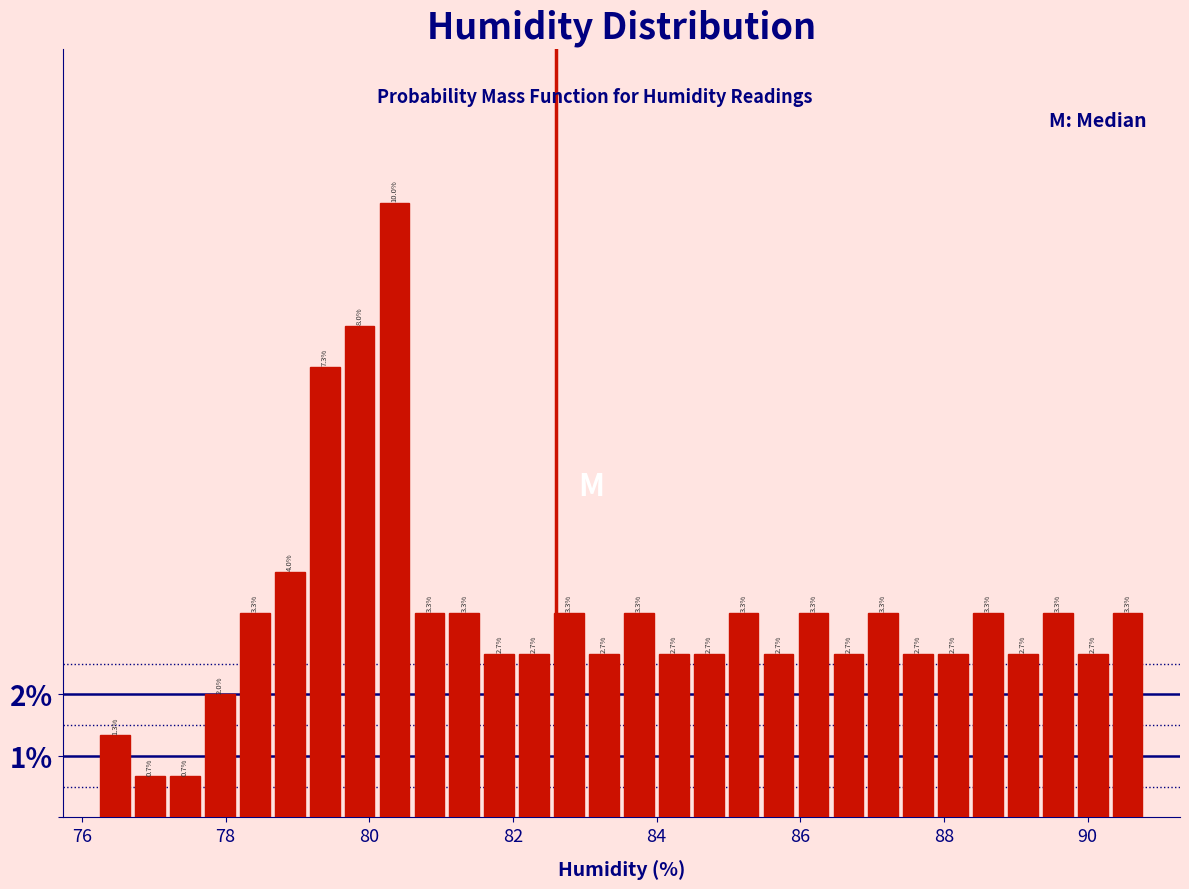

Around what value on the x-axis is the tallest bar? Give the approximate position of its centre, as read against the axis.

80.4